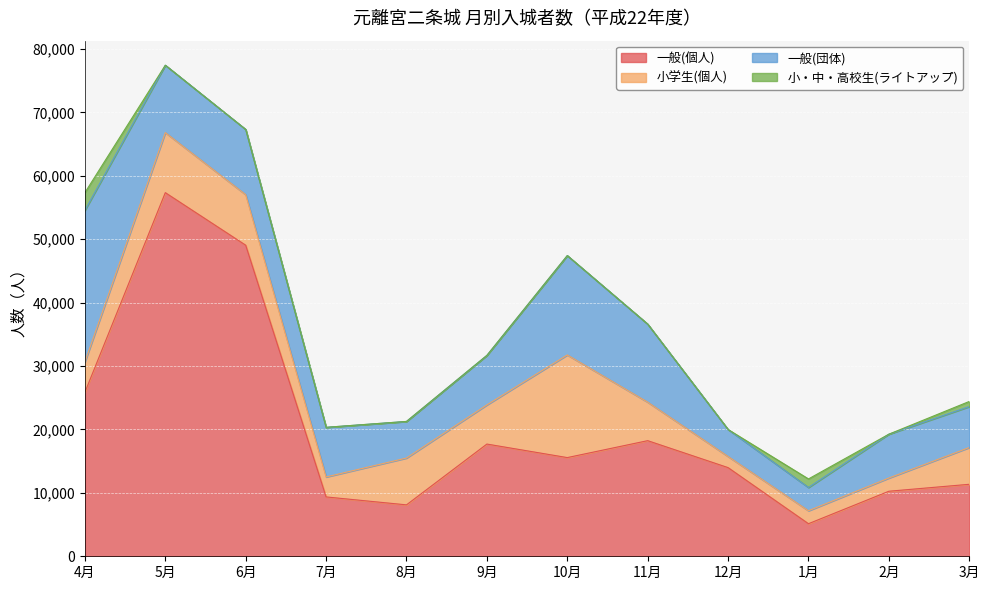

What are all the series names shown in the legend?

一般(個人), 小学生(個人), 一般(団体), 小・中・高校生(ライトアップ)